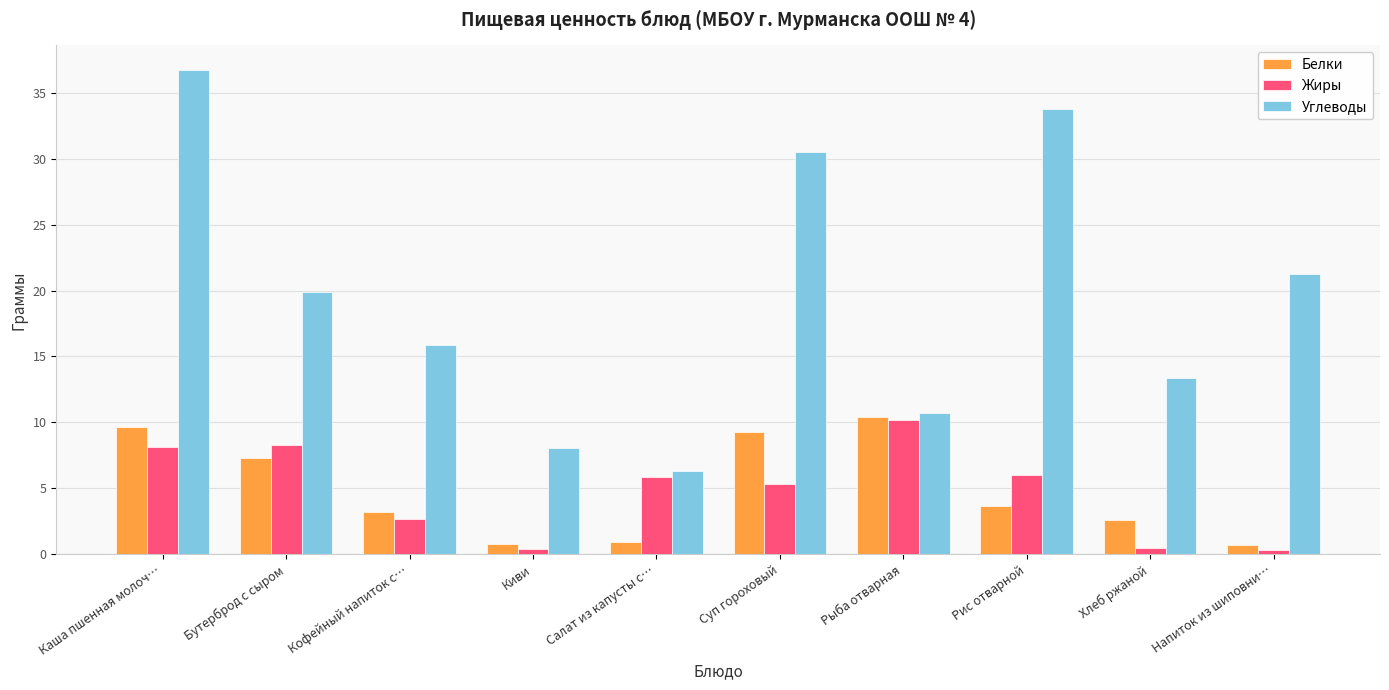

What is the difference between the highest and lowest values at Бутерброд с сыром?

12.6